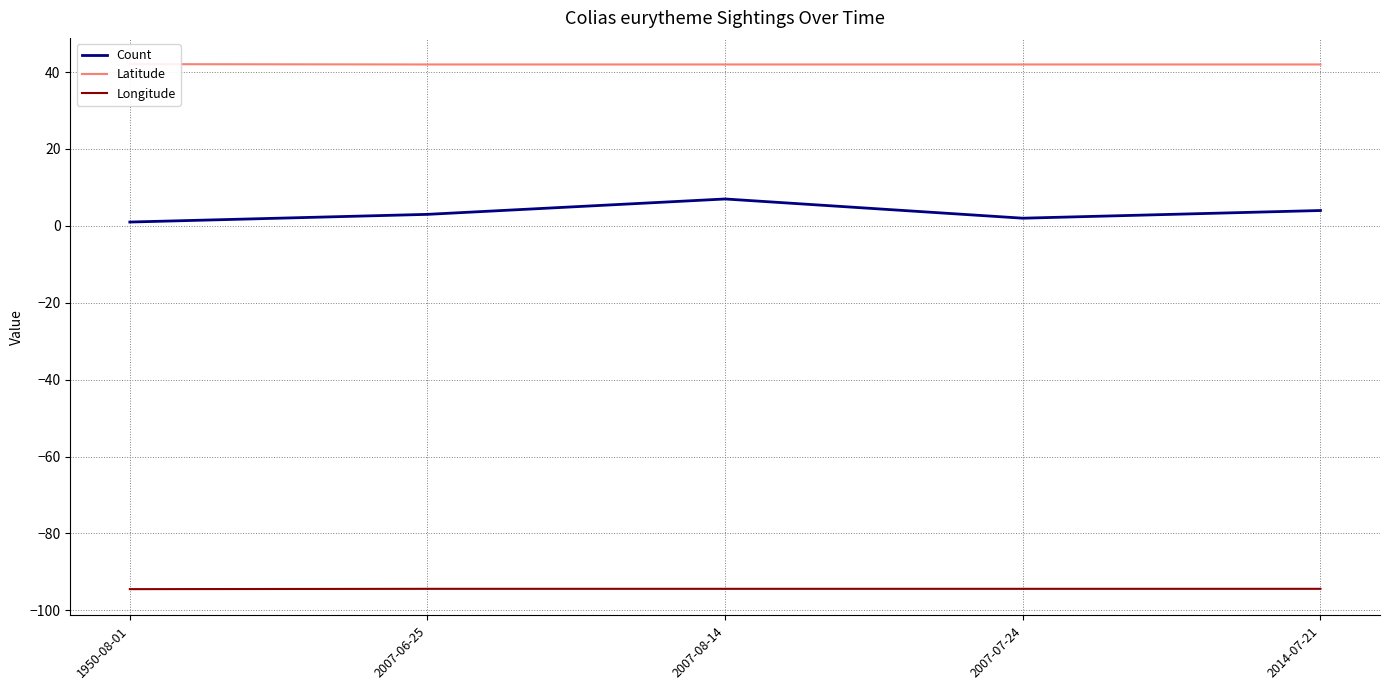

What is the difference between the Count values at 2007-08-14 and 2007-06-25?

4.0